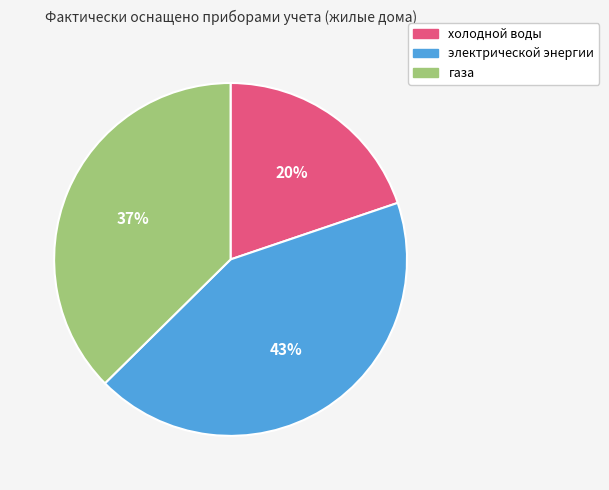

To the nearest percent, what is the combined percentage of газа and холодной воды?

57%